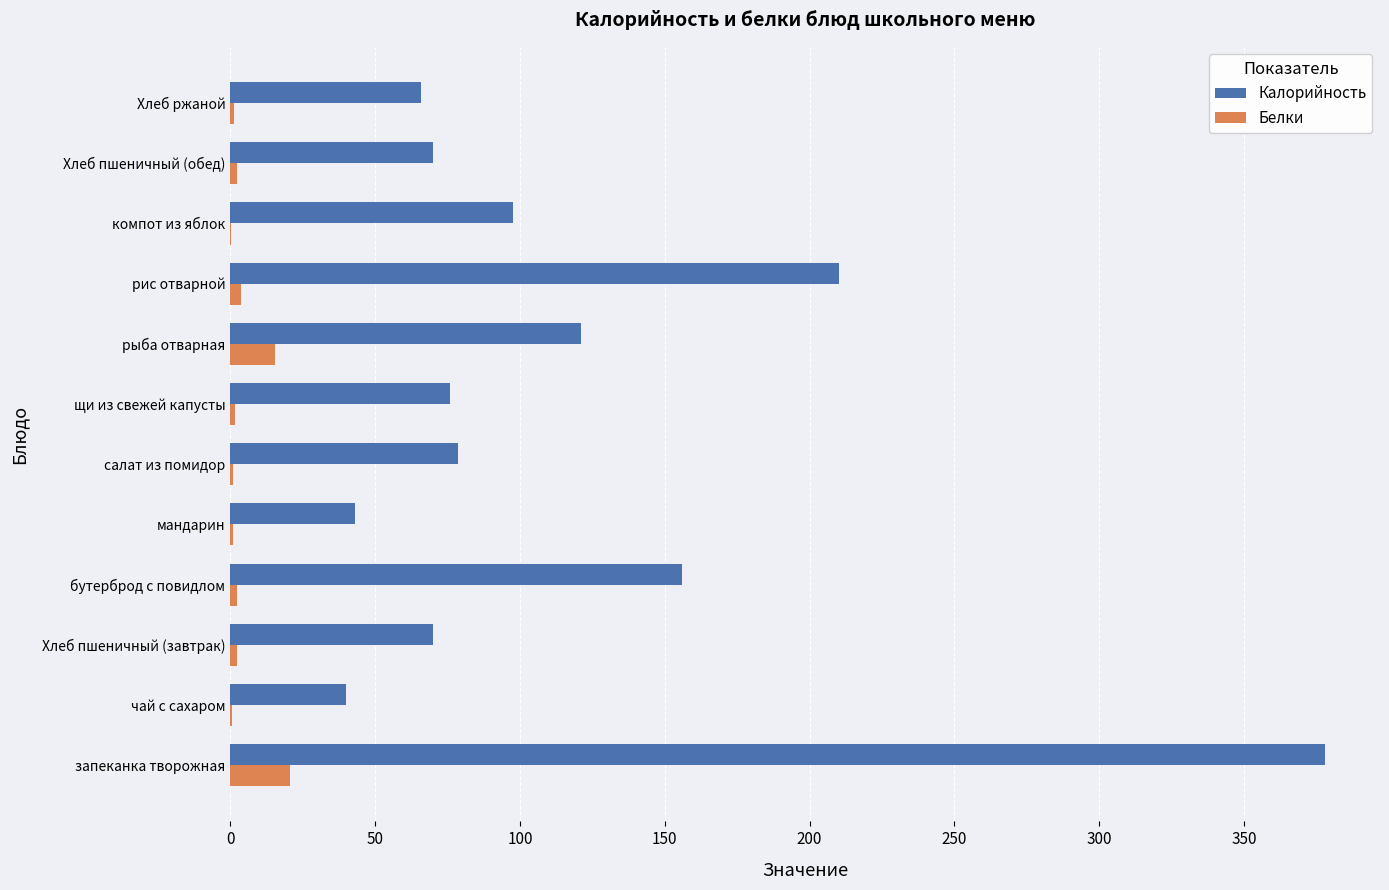

How many series are shown in this chart?

2